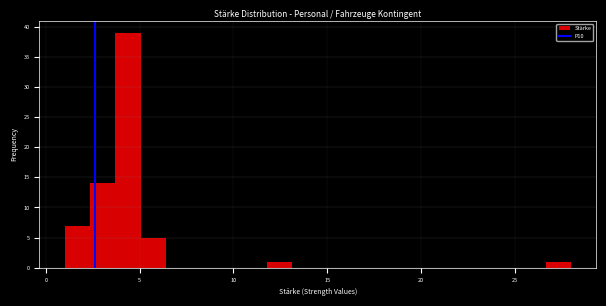

Read against the x-axis, roughly where is the centre of the tallest bar?

4.5